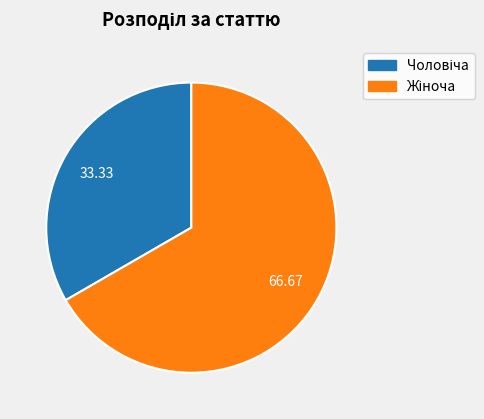

Does any single category account for the majority?

Yes